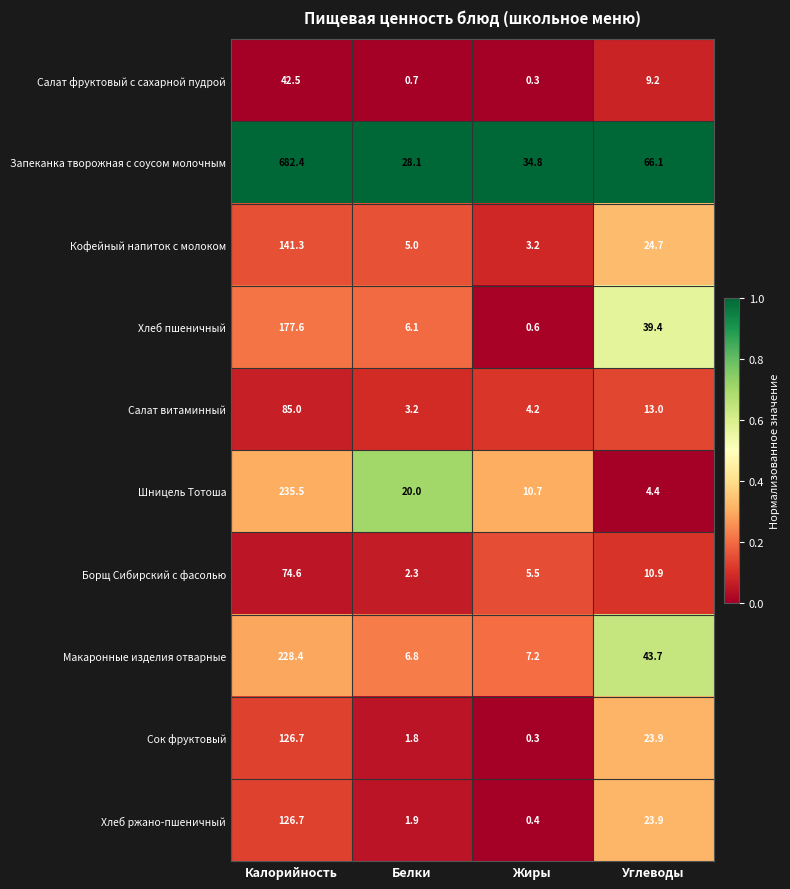

How many distinct data groups are displayed?

10